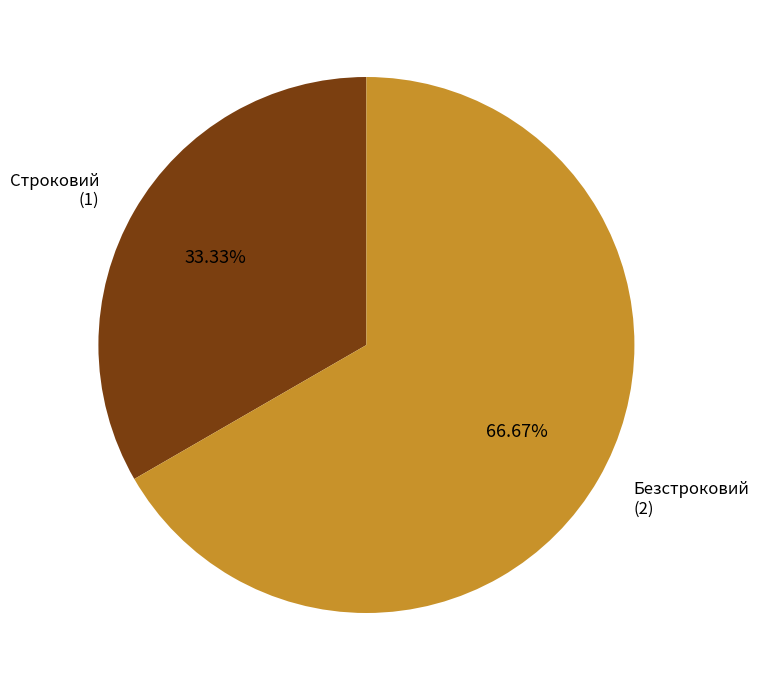

What percentage is the Строковий slice, to the nearest percent?

33%